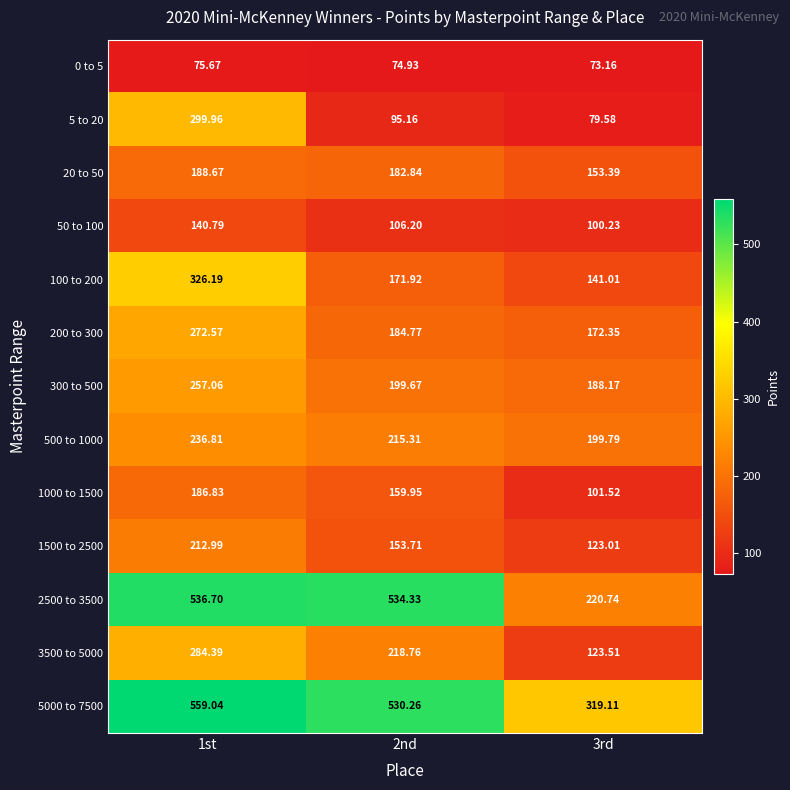

What is the total value across all series at 2nd?

2827.8